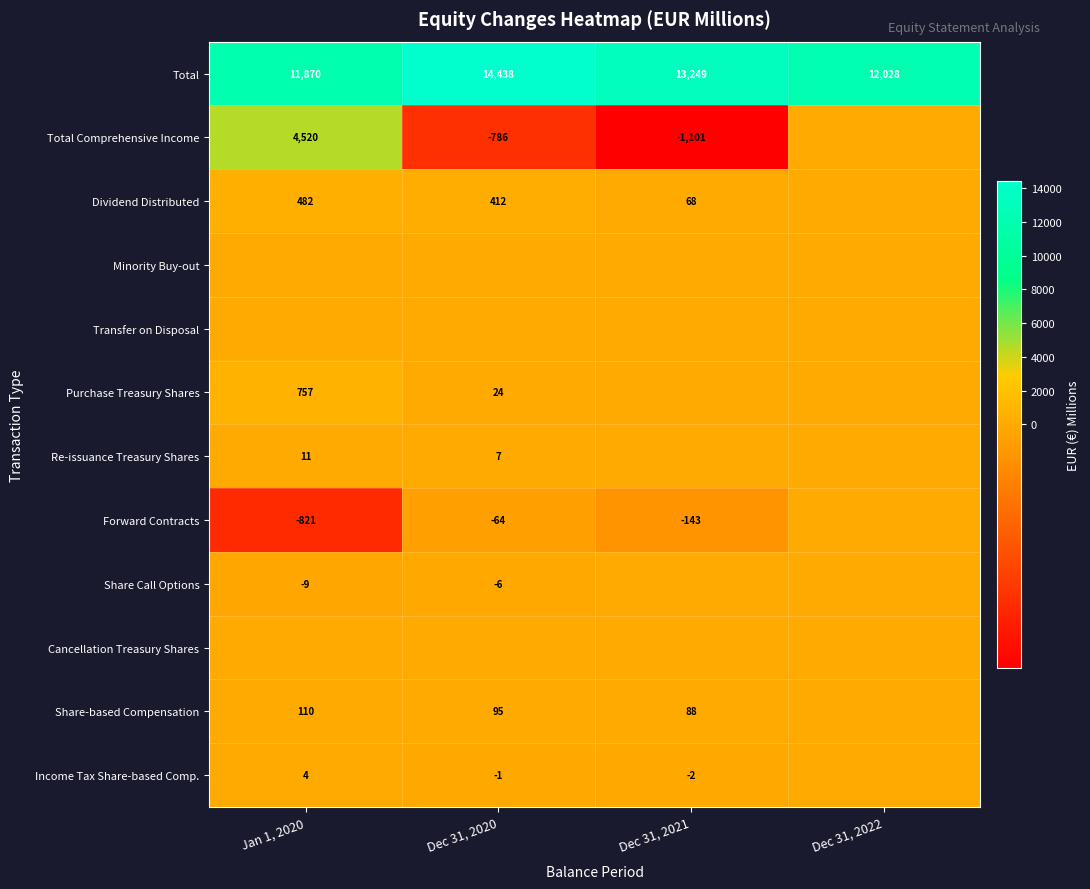

Is it true that Re-issuance Treasury Shares equals 2 at Dec 31, 2020?

False